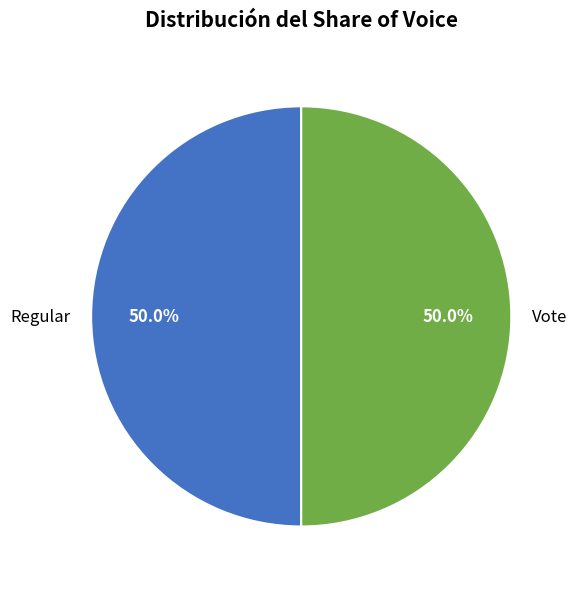

Approximately how many times larger is the value at Regular compared to Vote?

1.0